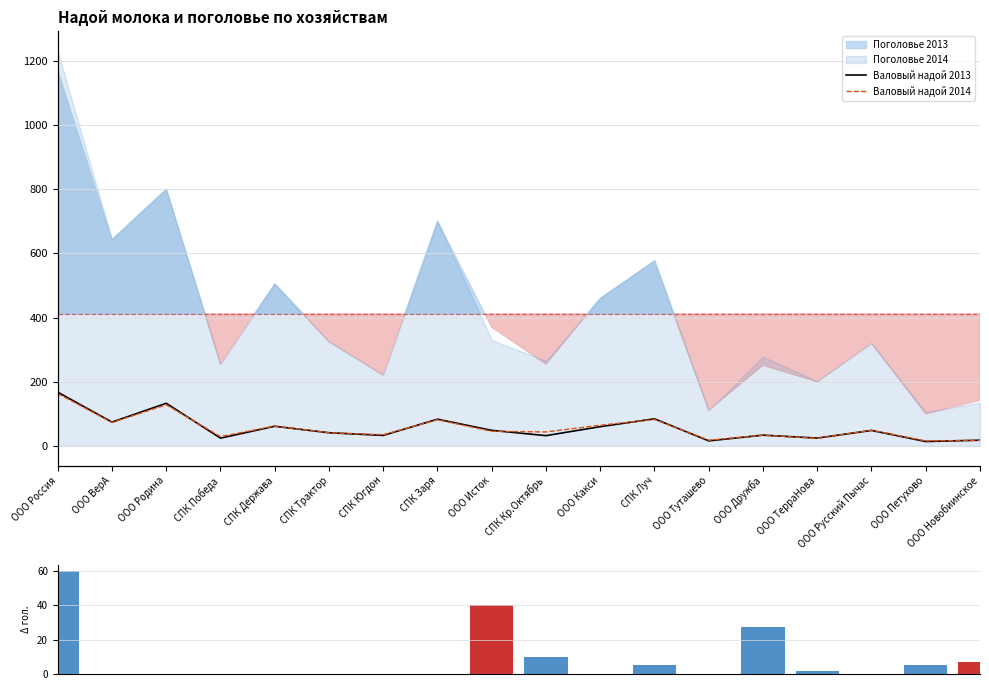

Which has a higher value, СПК Луч or ООО Дружба?

СПК Луч